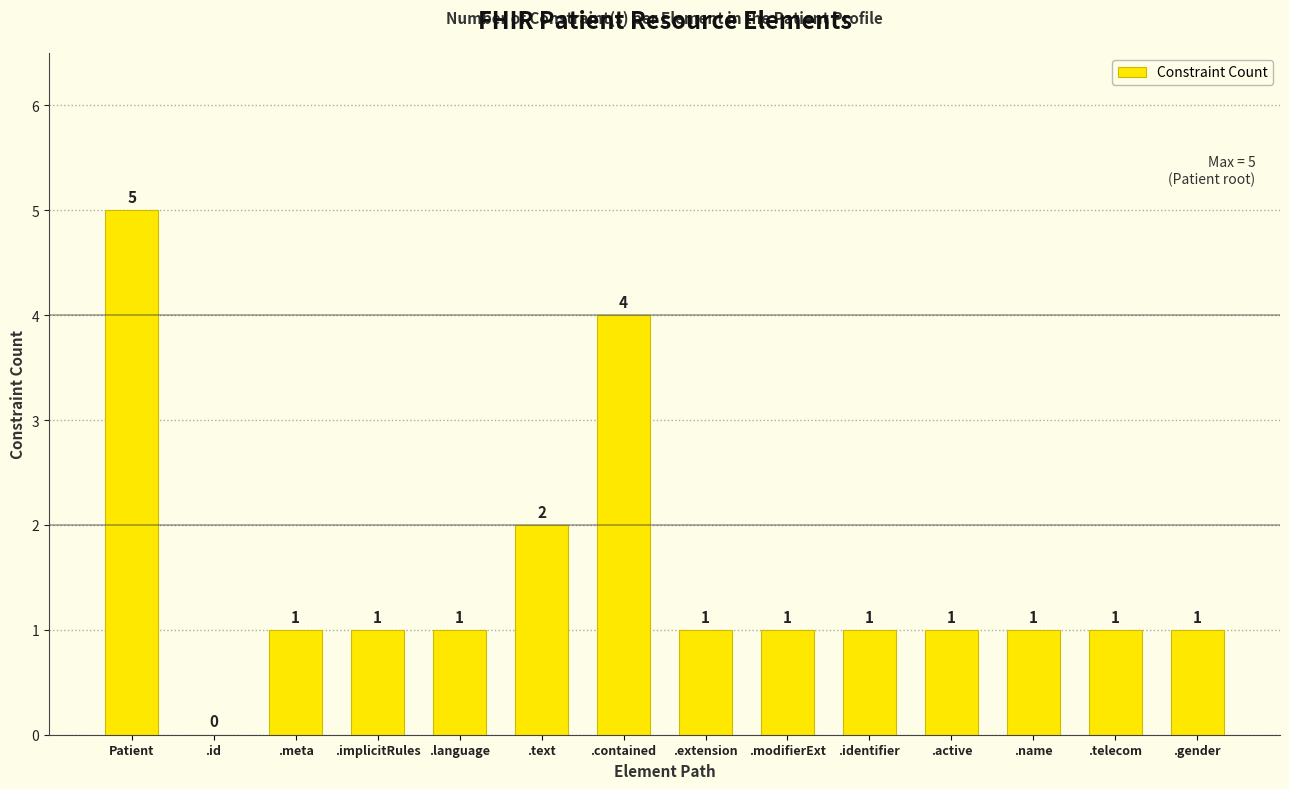

What is the difference between the values at .extension and .contained?

3